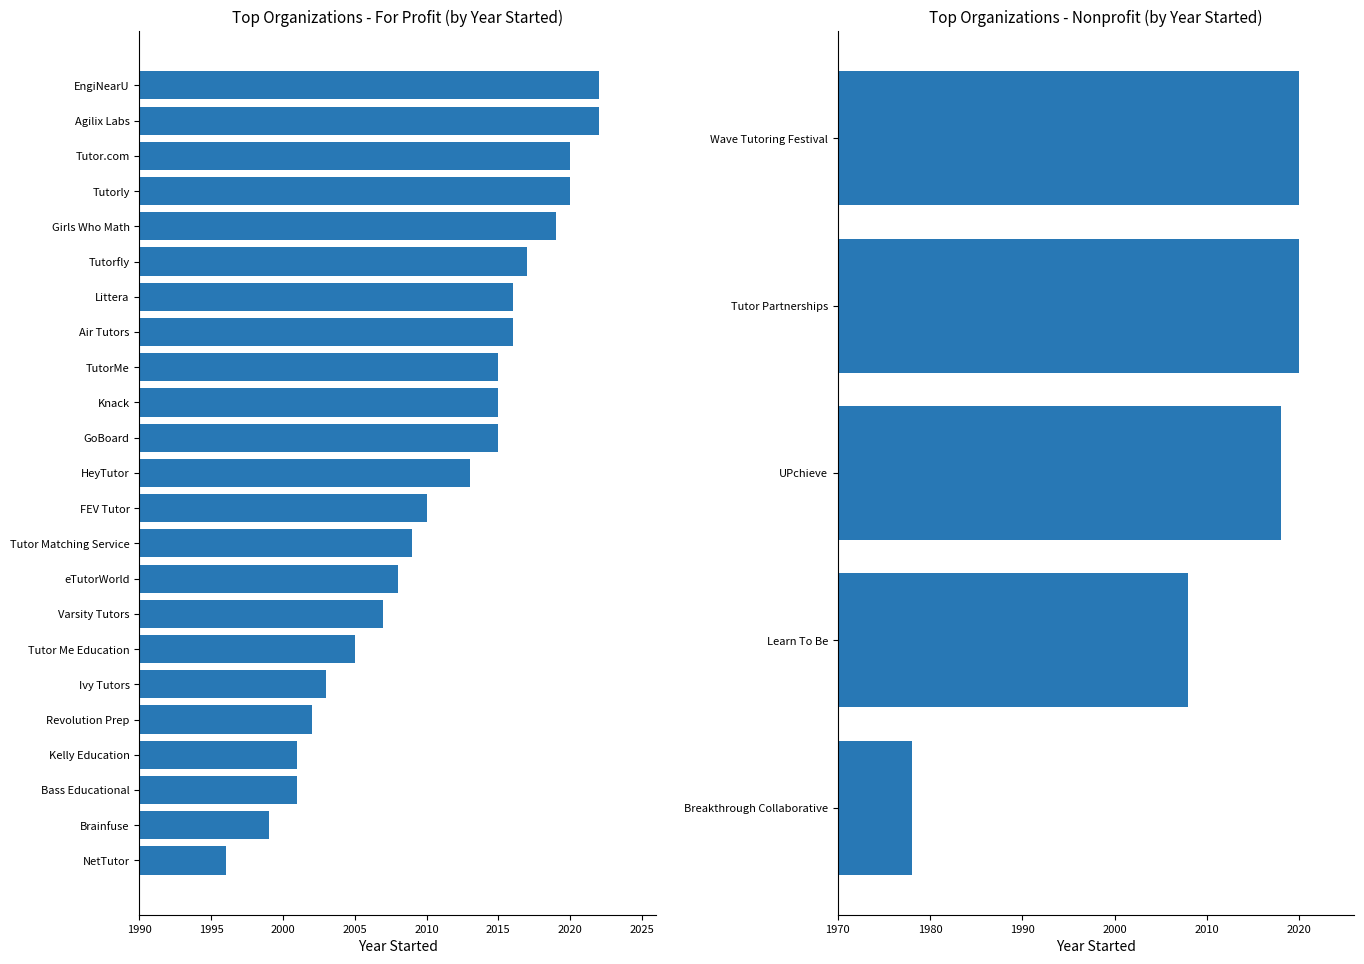

What is the change in value from UPchieve to Wave Tutoring Festival?

+2